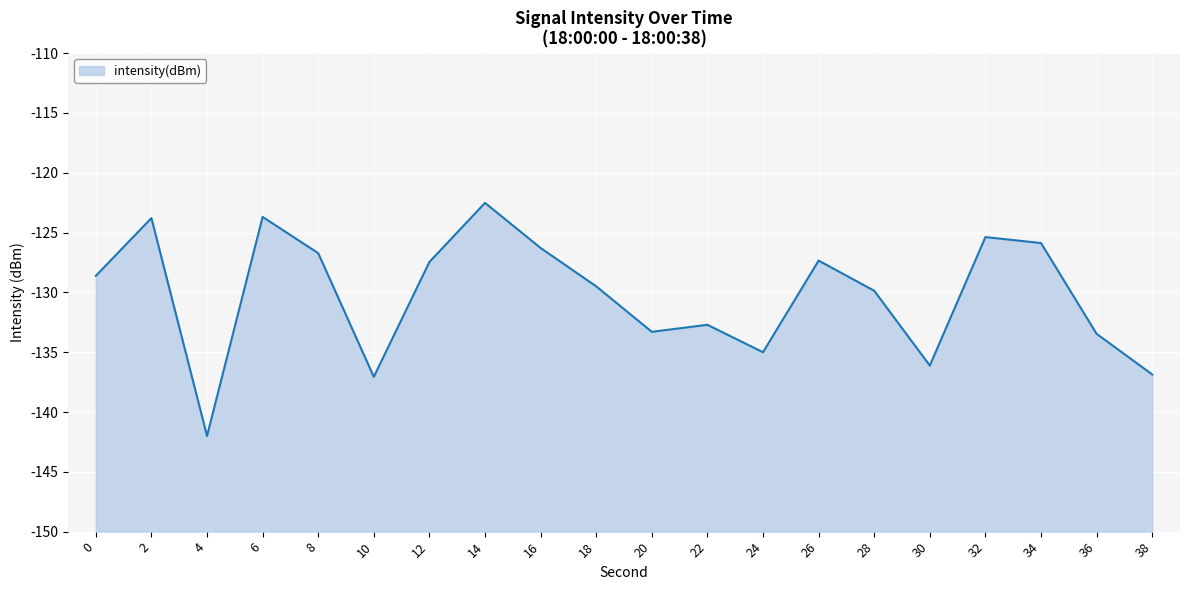

What is the sum of the values at 2 and 28?

-253.6